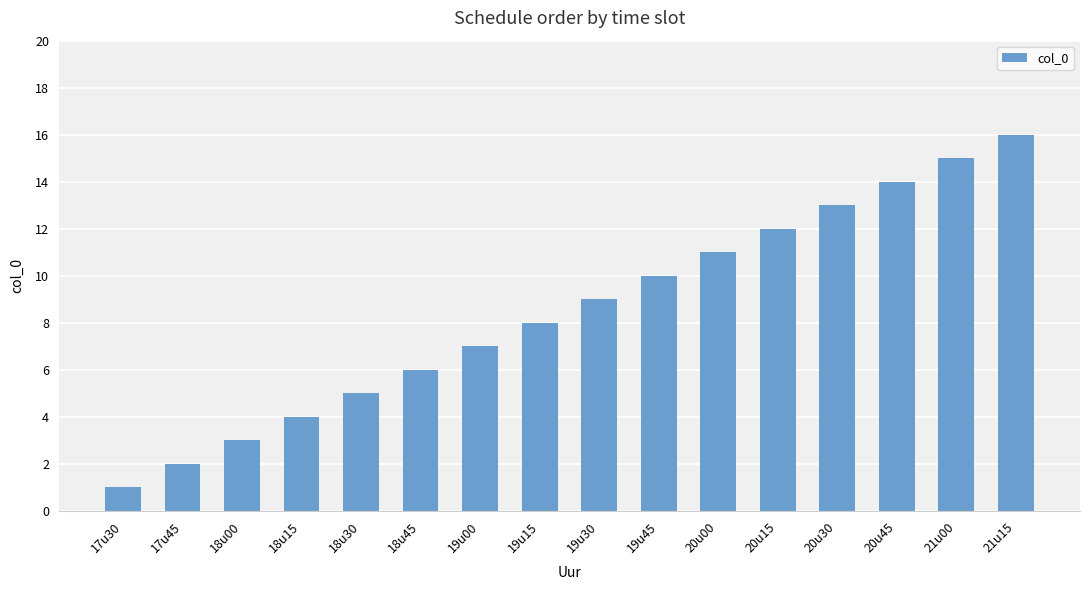

How many categories are shown in the chart?

16